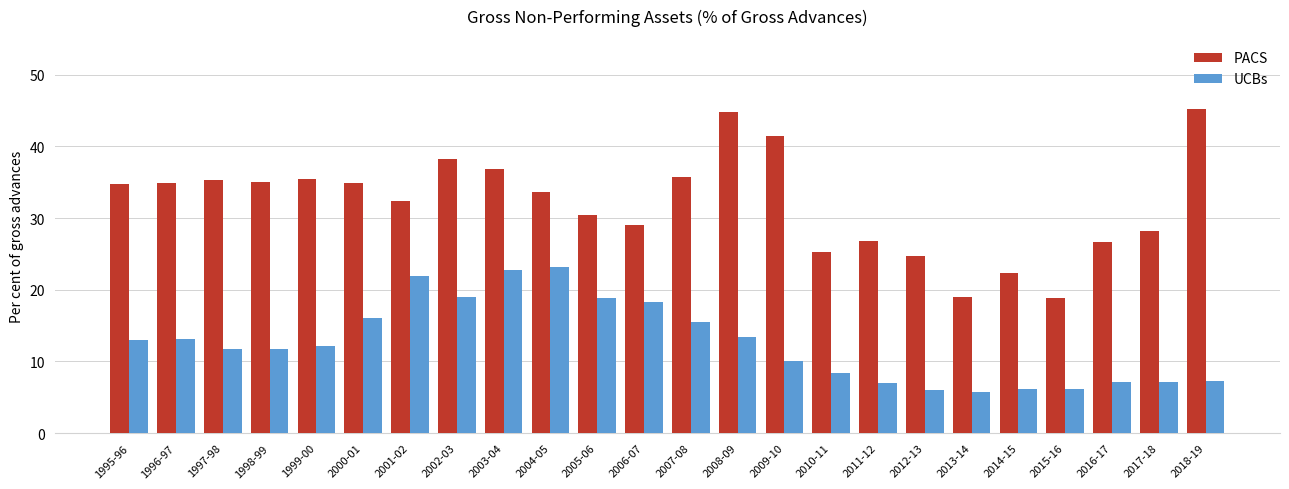

What is the smallest value displayed?

5.7